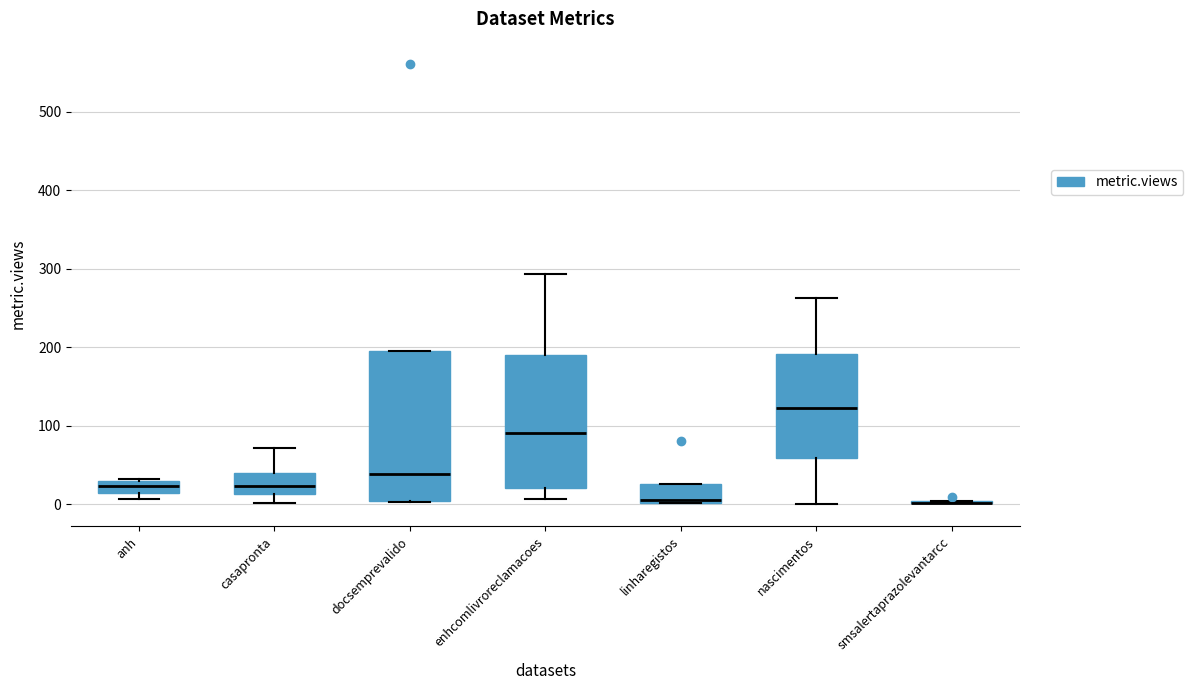

Which box is the tallest, from its lower edge to its upper edge?

docsemprevalido